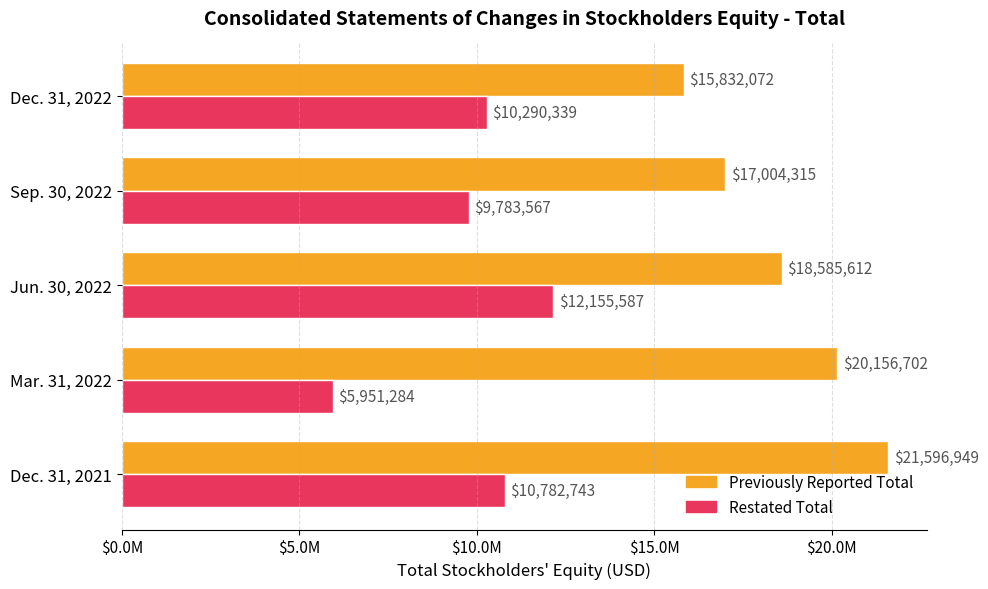

What are all the series names shown in the legend?

Previously Reported Total, Restated Total